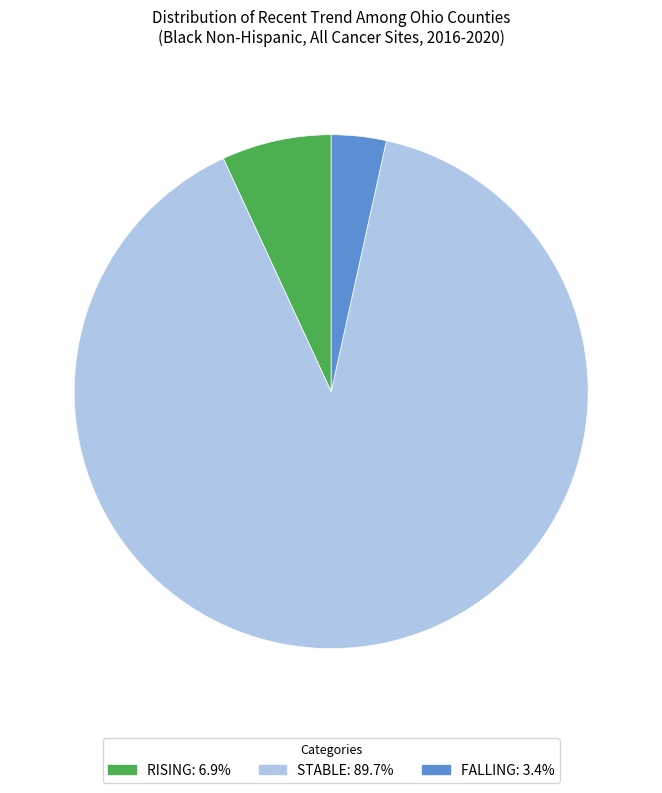

Does any single category account for the majority?

Yes